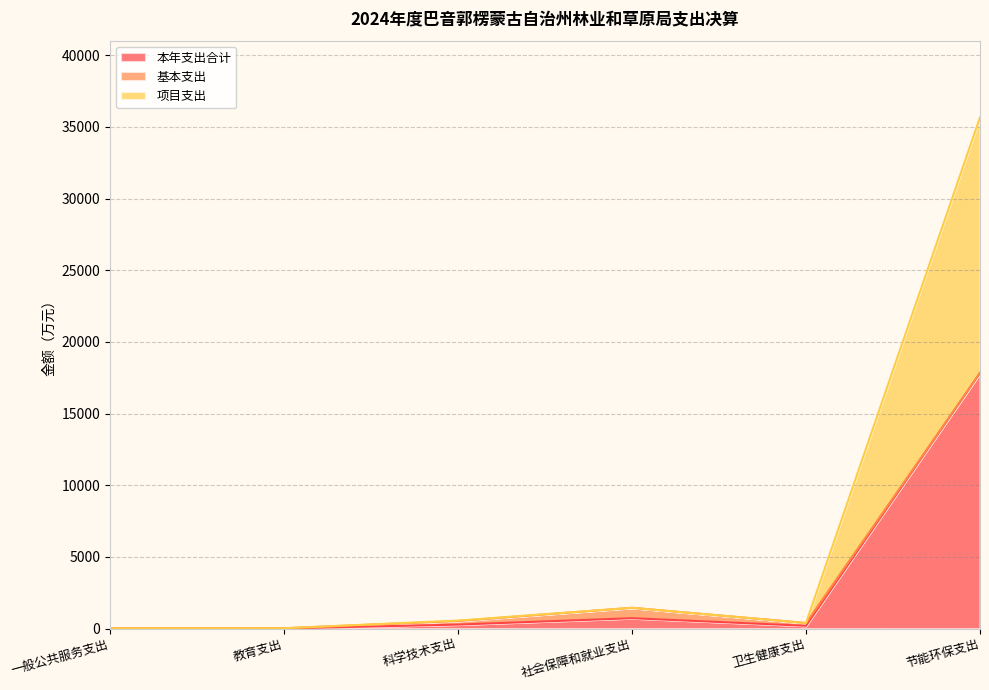

True or false: 本年支出合计 and 项目支出 cross at least once.

False